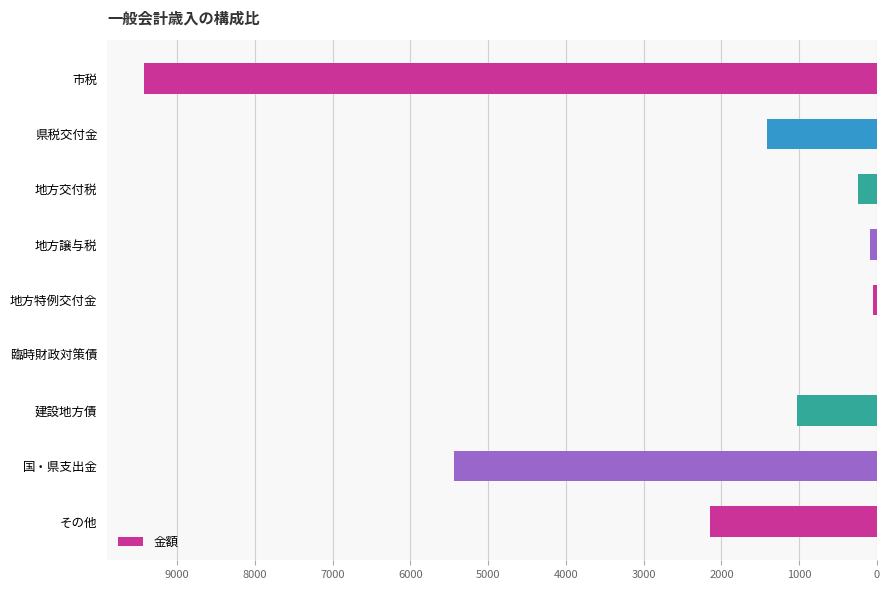

What is the maximum value shown in the chart?

9429